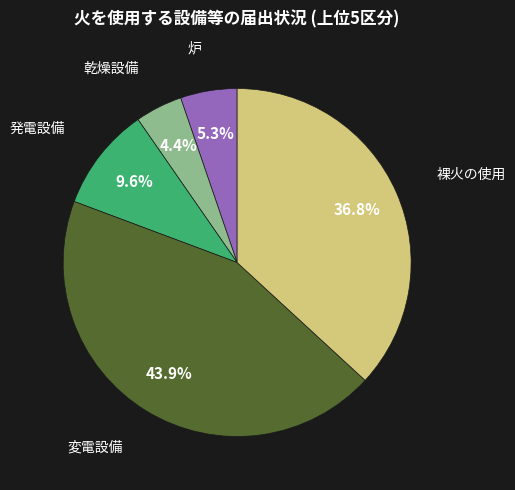

Is there a majority slice in this chart?

No